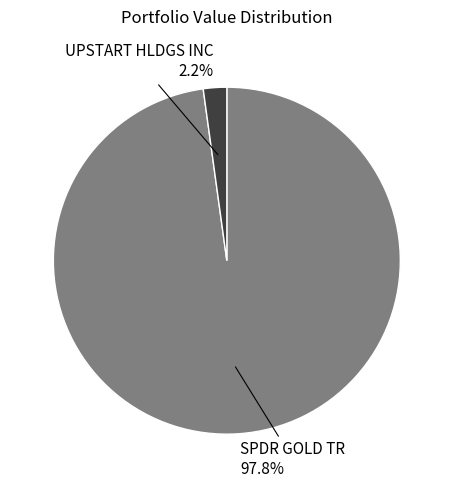

The SPDR GOLD TR slice represents 98% of the pie. True or false?

True